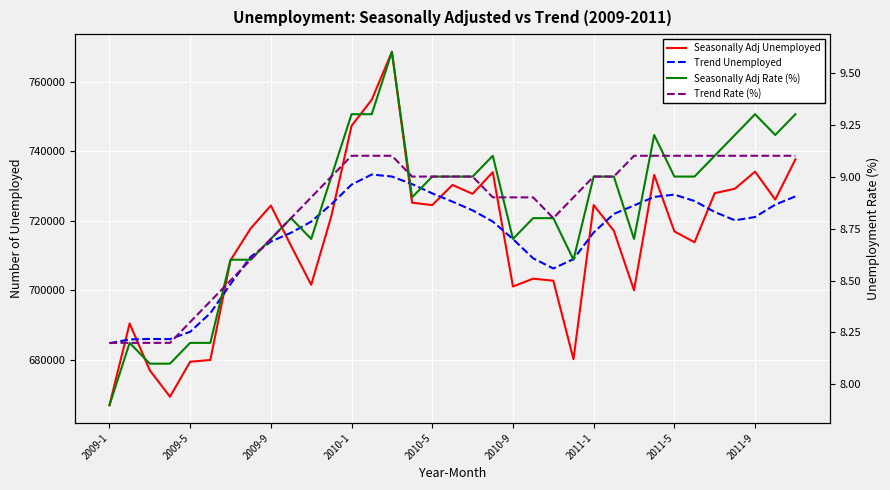

How many lines are shown in the chart?

4